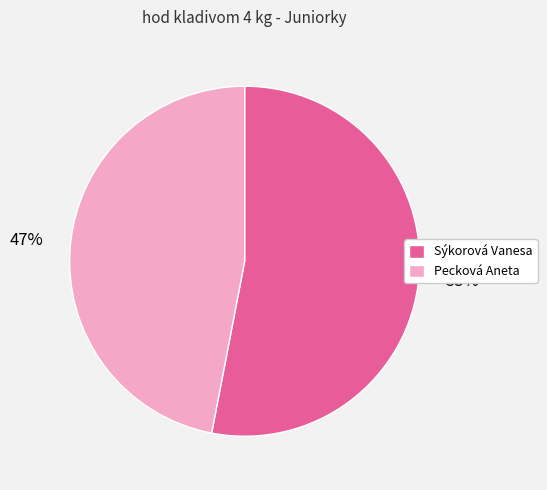

What is the ratio of the value at Sýkorová Vanesa to the value at Pecková Aneta?

1.1